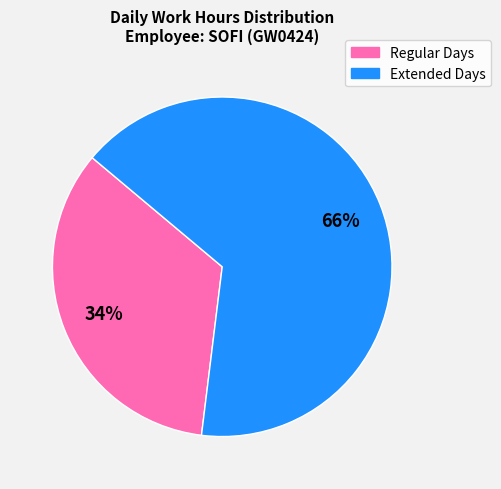

To the nearest percent, what is the average slice percentage?

50%